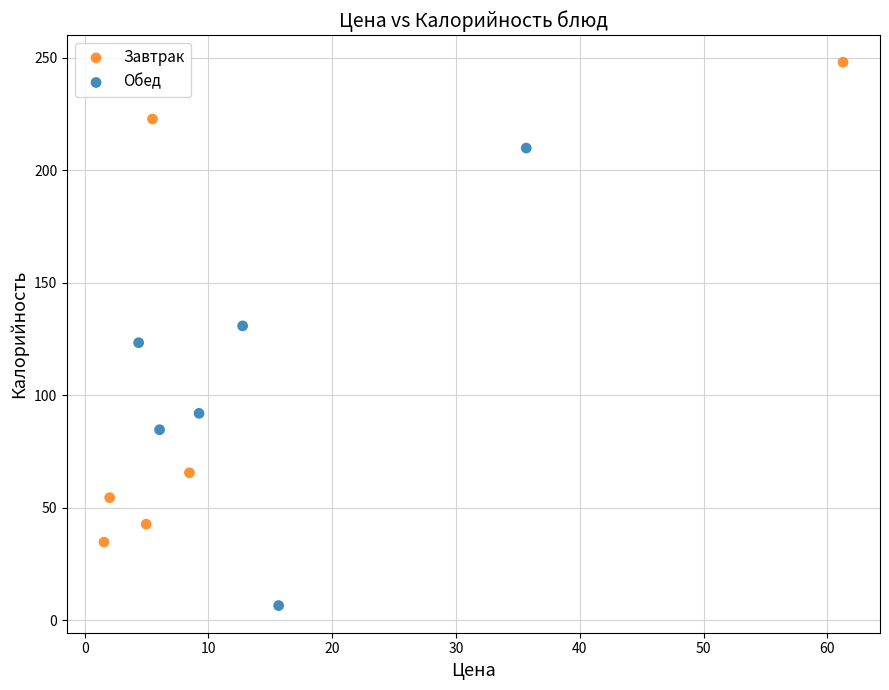

Which series reaches the minimum Y coordinate?

Обед